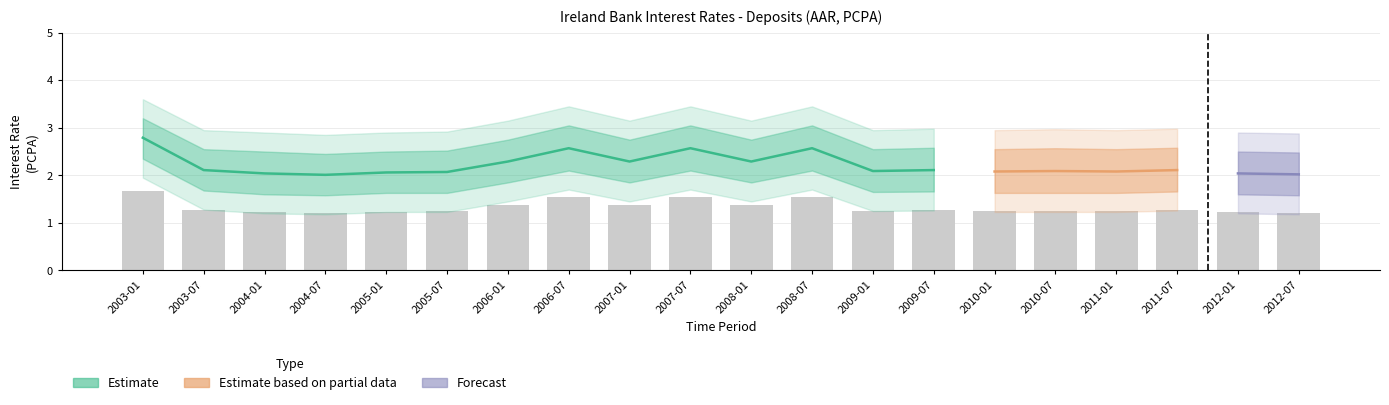

Reading left to right, list all the values displayed in this chart.

OBS_VALUE: 2.8	2.1	2.0	2.0	2.1	2.1	2.3	2.6	2.3	2.6	2.3	2.6	2.1	2.1	2.1	2.1	2.1	2.1	2.0	2.0
OBS_VALUE_upper: 3.2	2.5	2.5	2.5	2.5	2.5	2.8	3.0	2.8	3.0	2.8	3.0	2.5	2.6	2.5	2.6	2.5	2.6	2.5	2.5
OBS_VALUE_lower: 2.4	1.7	1.6	1.6	1.6	1.6	1.9	2.1	1.9	2.1	1.9	2.1	1.6	1.7	1.6	1.6	1.6	1.7	1.6	1.6
OBS_VALUE_upper2: 3.6	3.0	2.9	2.9	2.9	2.9	3.1	3.5	3.1	3.5	3.1	3.5	3.0	3.0	3.0	3.0	3.0	3.0	2.9	2.9
OBS_VALUE_lower2: 1.9	1.3	1.2	1.2	1.2	1.2	1.4	1.7	1.4	1.7	1.4	1.7	1.2	1.3	1.2	1.2	1.2	1.3	1.2	1.2